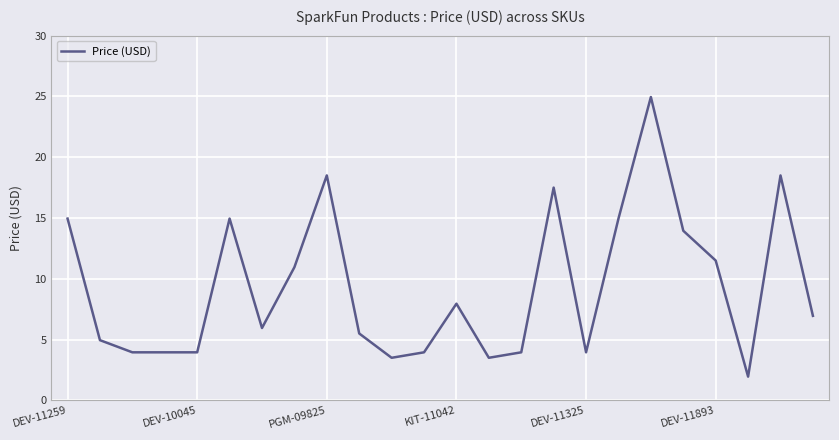

What is the difference between the values at DEV-11259 and DEV-11325?

11.0